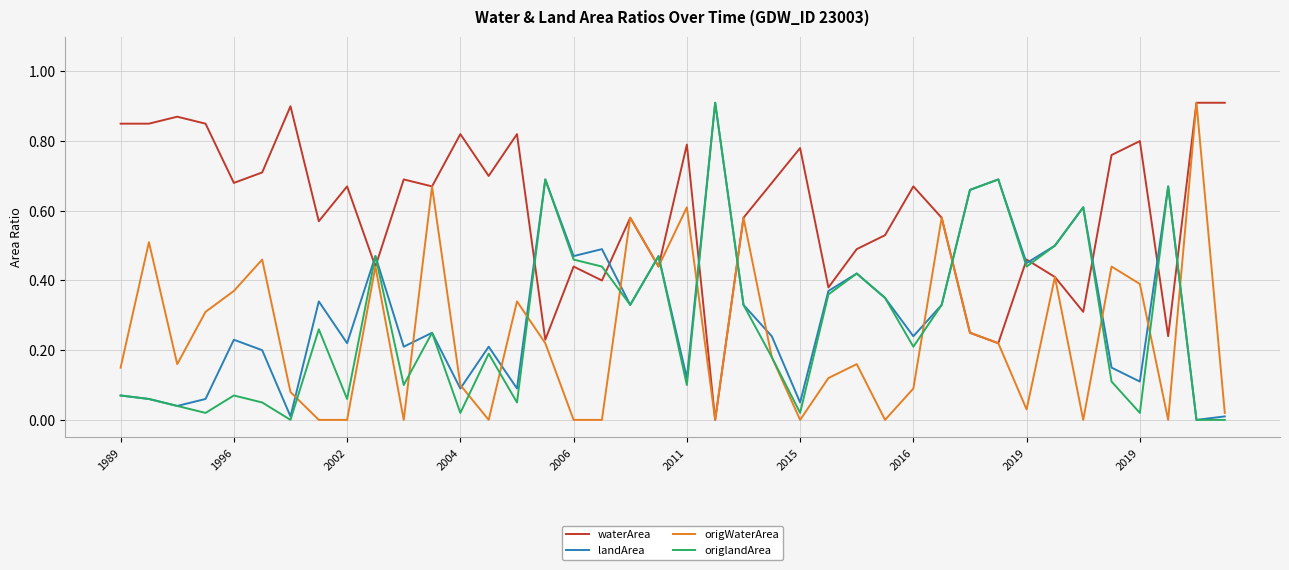

Which series has the largest total across all categories?

waterArea